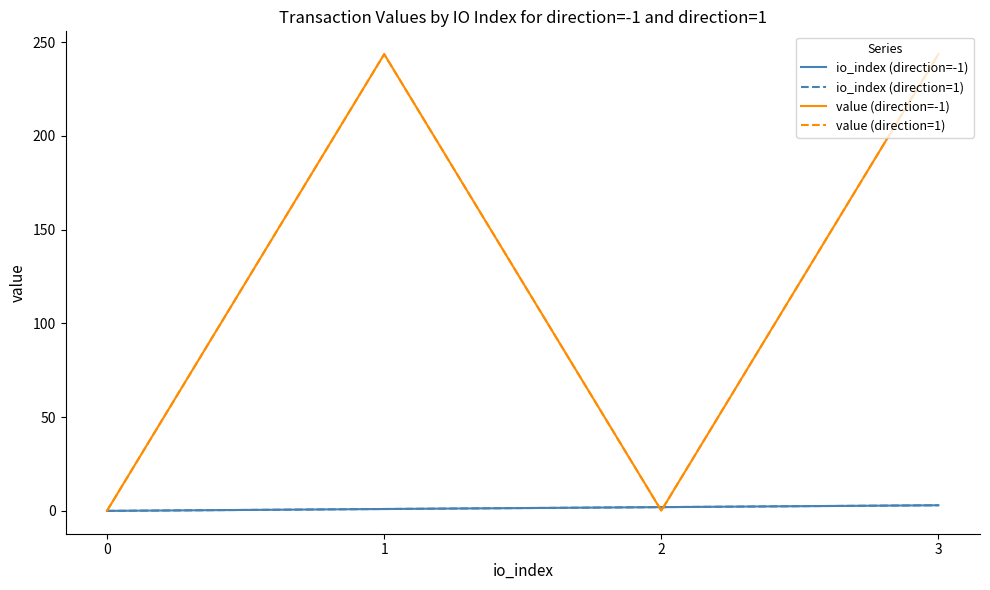

What is the average value of the io_index (direction=-1) series?

1.5